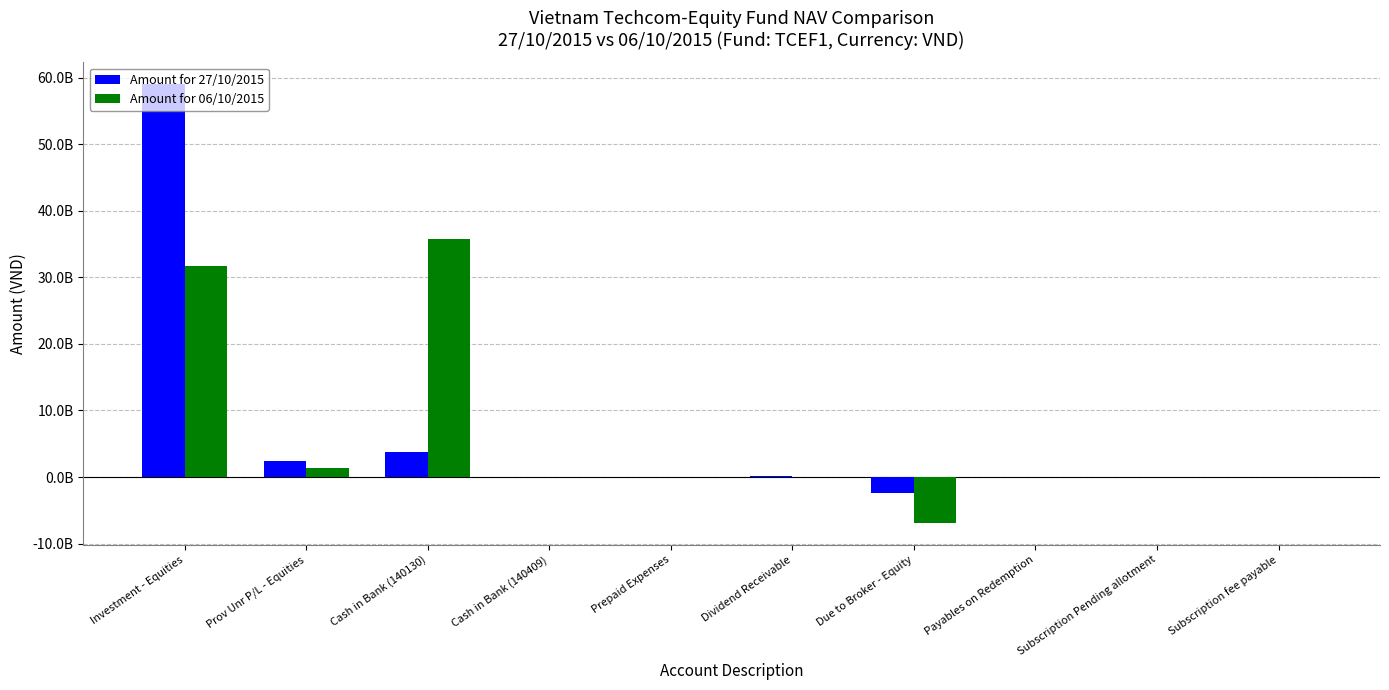

True or false: Amount for 06/10/2015 has a value of 35805783144 at Cash in Bank (140130).

True